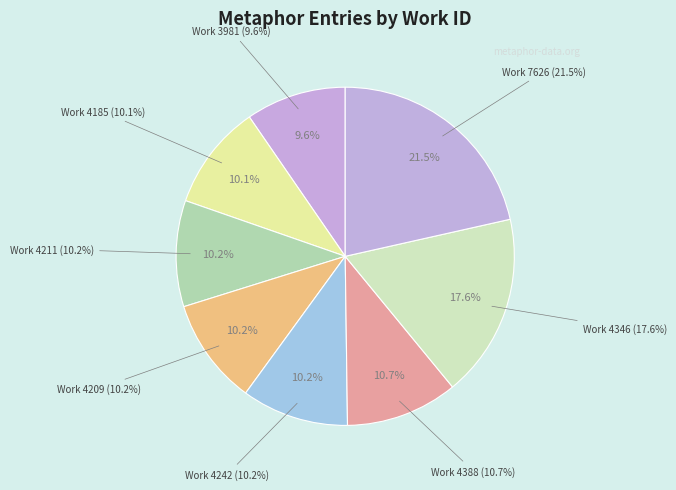

Is there any slice that represents more than half of the pie?

No